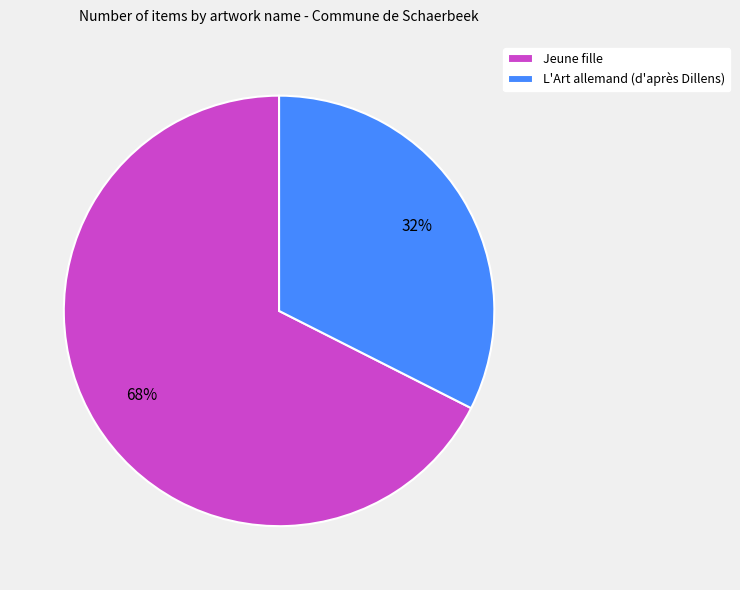

Between L'Art allemand (d'après Dillens) and Jeune fille, which is larger?

Jeune fille